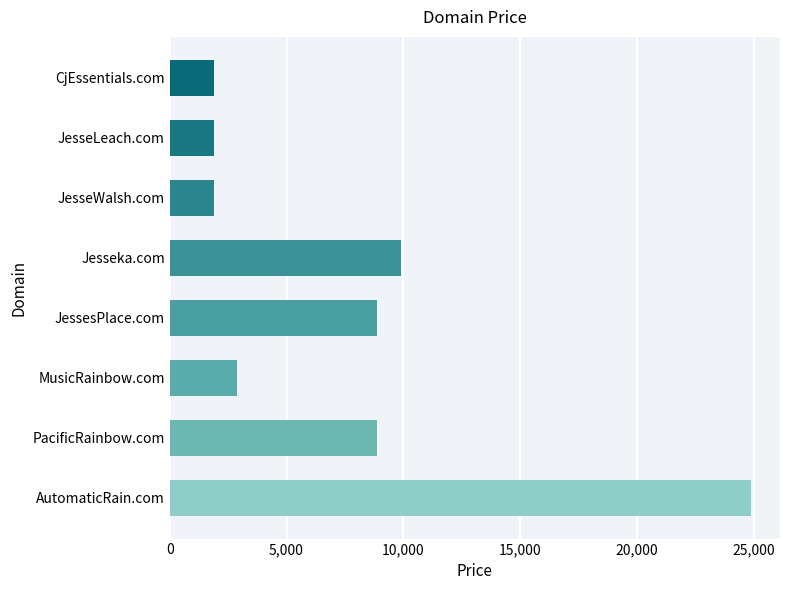

True or false: the data shows 1888 at JesseWalsh.com.

True